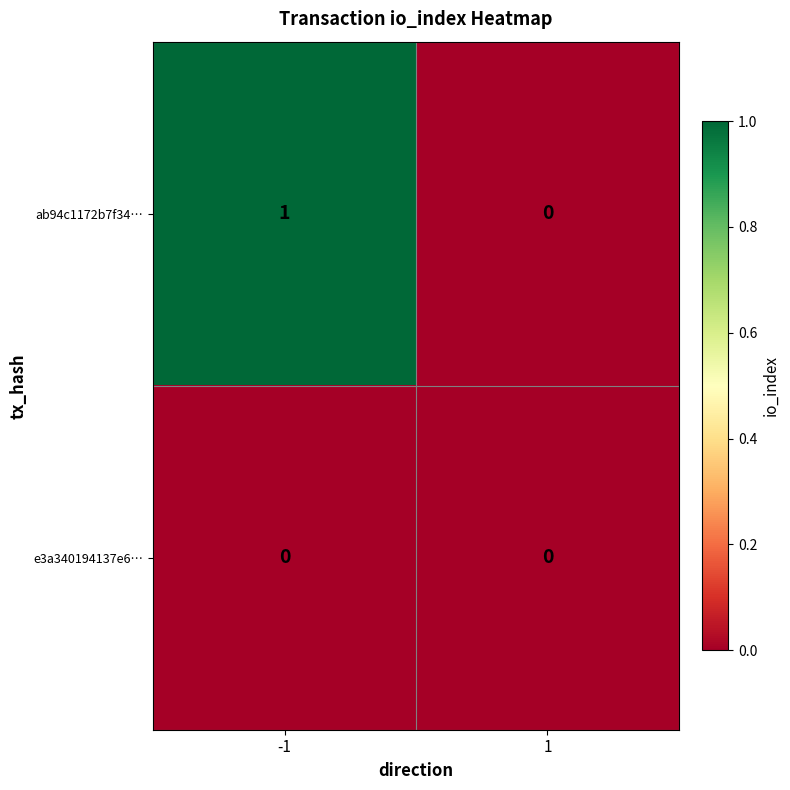

Reading left to right, extract all data points from this chart.

ab94c1172b7f34…: -1=1	1=0
e3a340194137e6…: -1=0	1=0